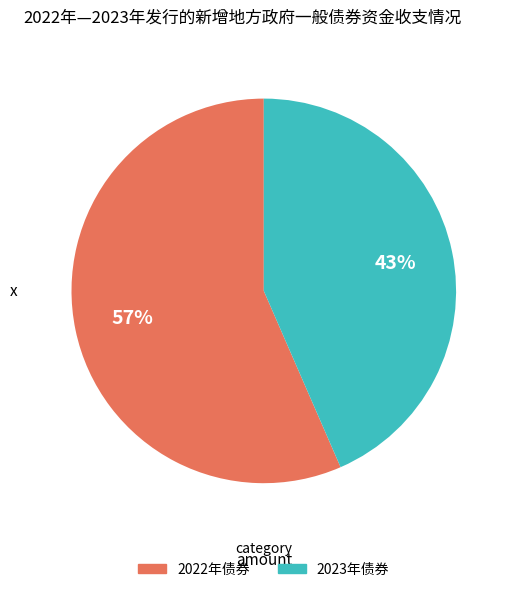

Is there a majority slice in this chart?

Yes